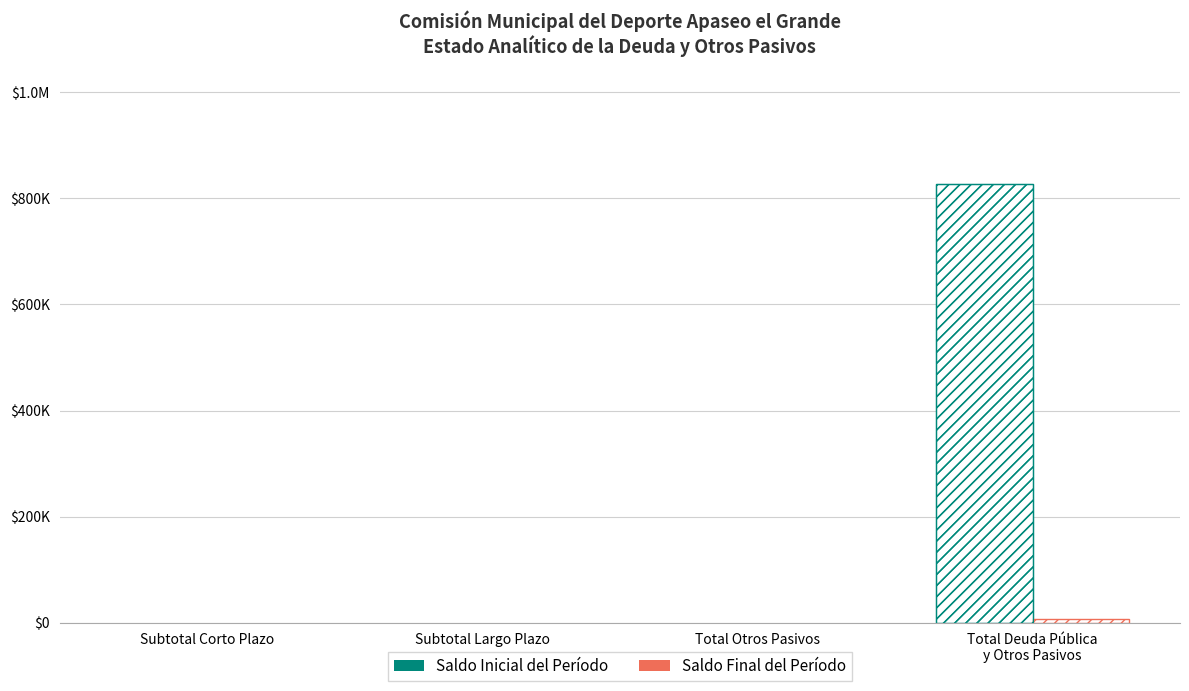

Which series has the widest spread of values?

Saldo Inicial del Período